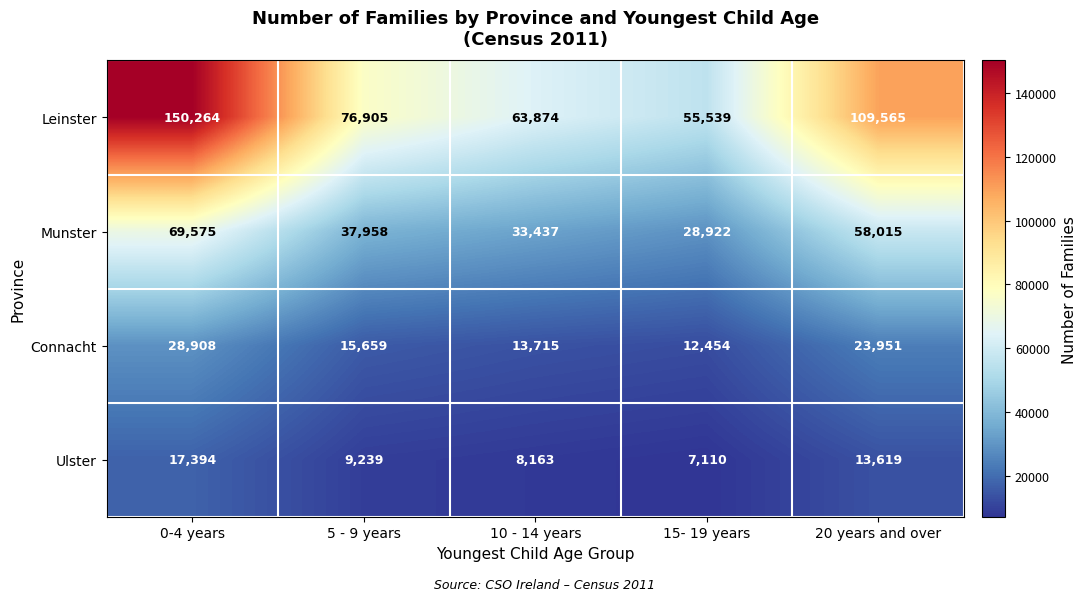

What is the sum of the Connacht values at 10 - 14 years and 5 - 9 years?

29374